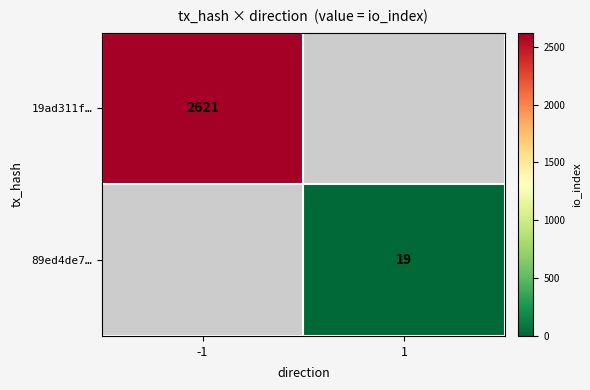

The value of 89ed4de7… at 1 is 34. True or false?

False